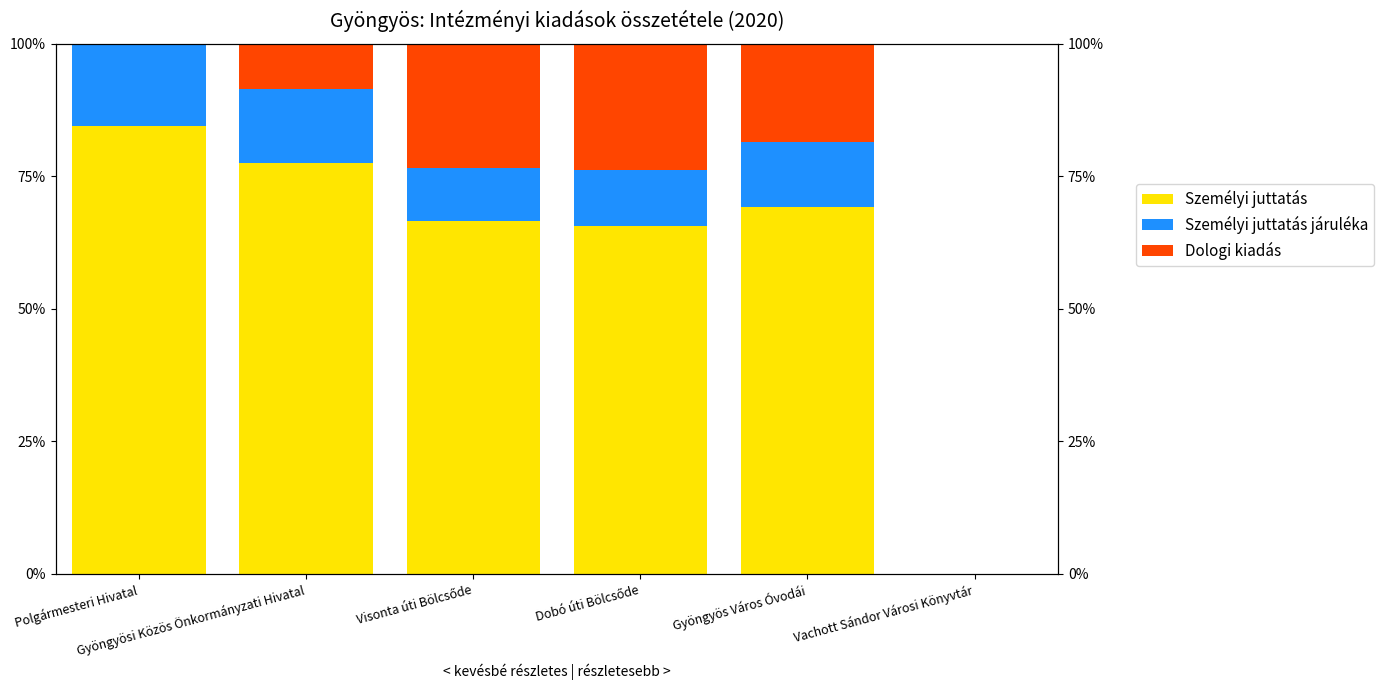

List the labels in order of Dologi kiadás value, largest first.

Dobó úti Bölcsőde, Visonta úti Bölcsőde, Gyöngyös Város Óvodái, Gyöngyösi Közös Önkormányzati Hivatal, Polgármesteri Hivatal, Vachott Sándor Városi Könyvtár